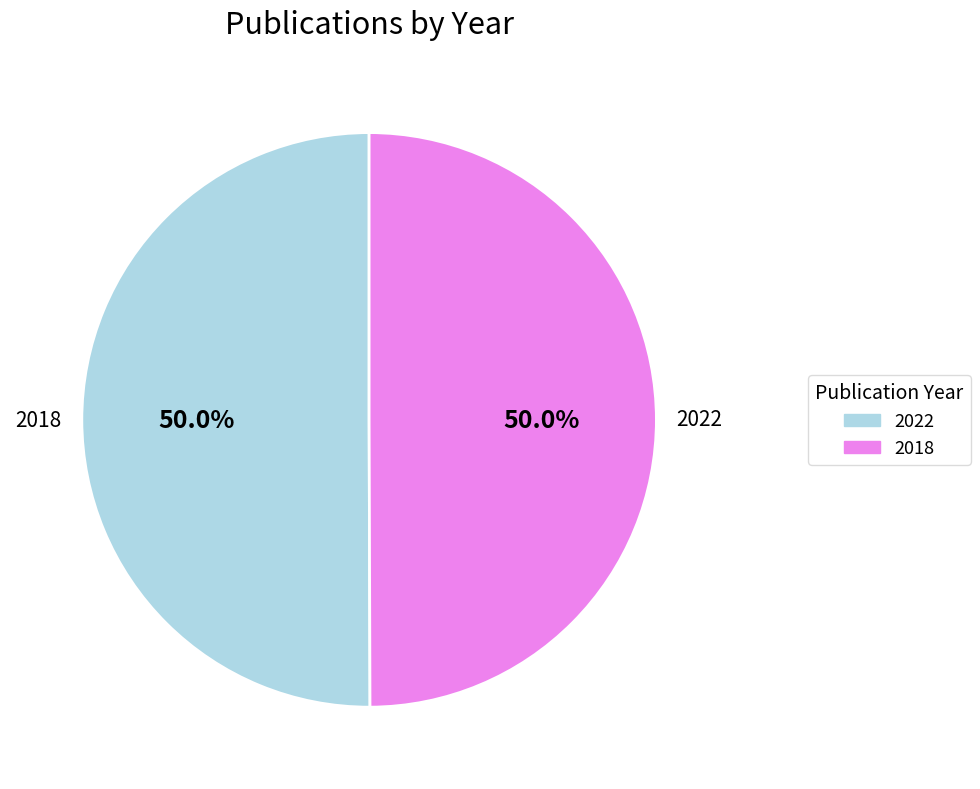

How much of the chart is everything except 2022?

50.0%